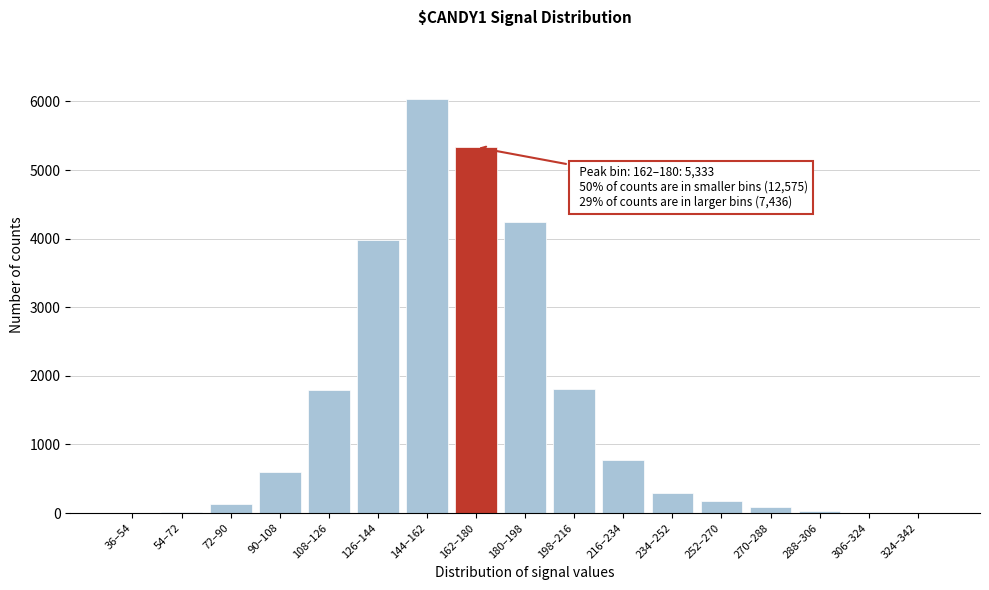

At which category does the chart reach its peak across all series?

144–162